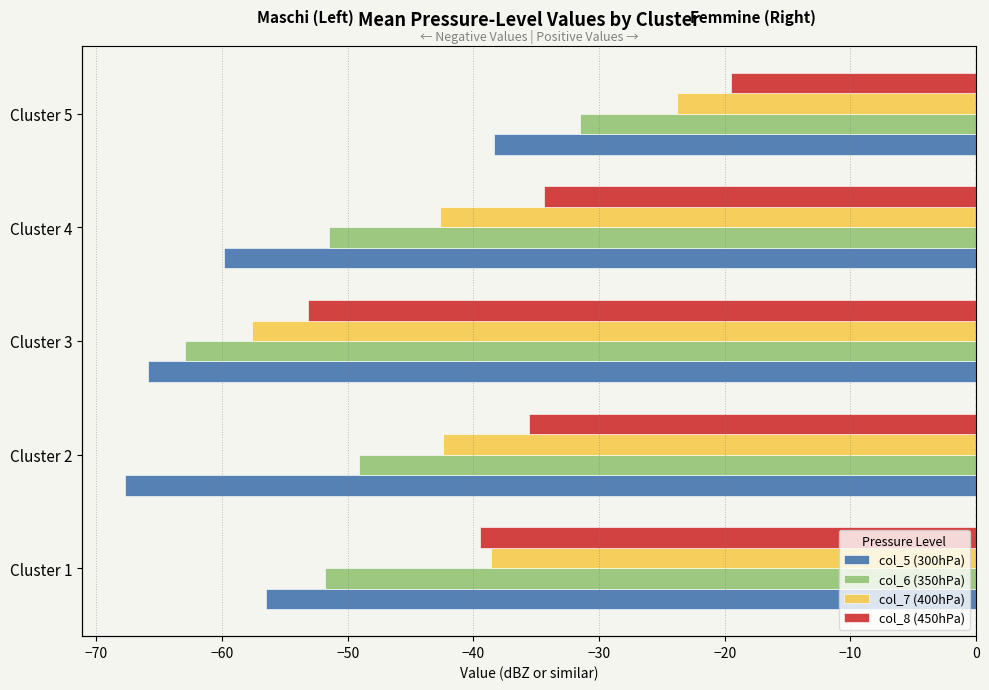

What is the value of the col_7 (400hPa) bar at the 3rd from the left?

-57.6